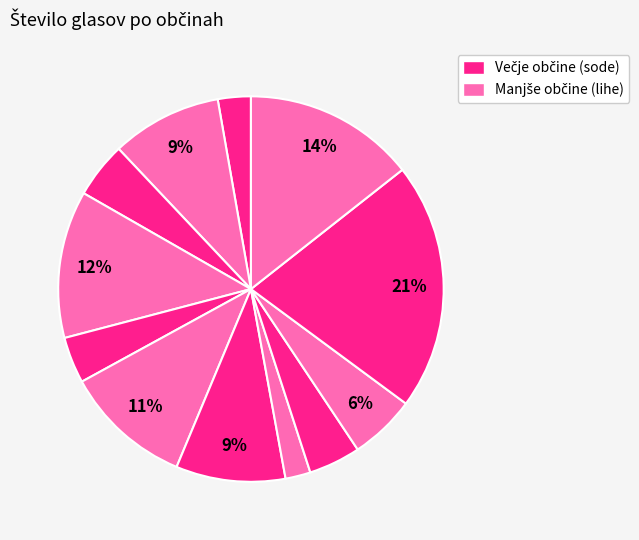

Count the number of slices in the pie.

12